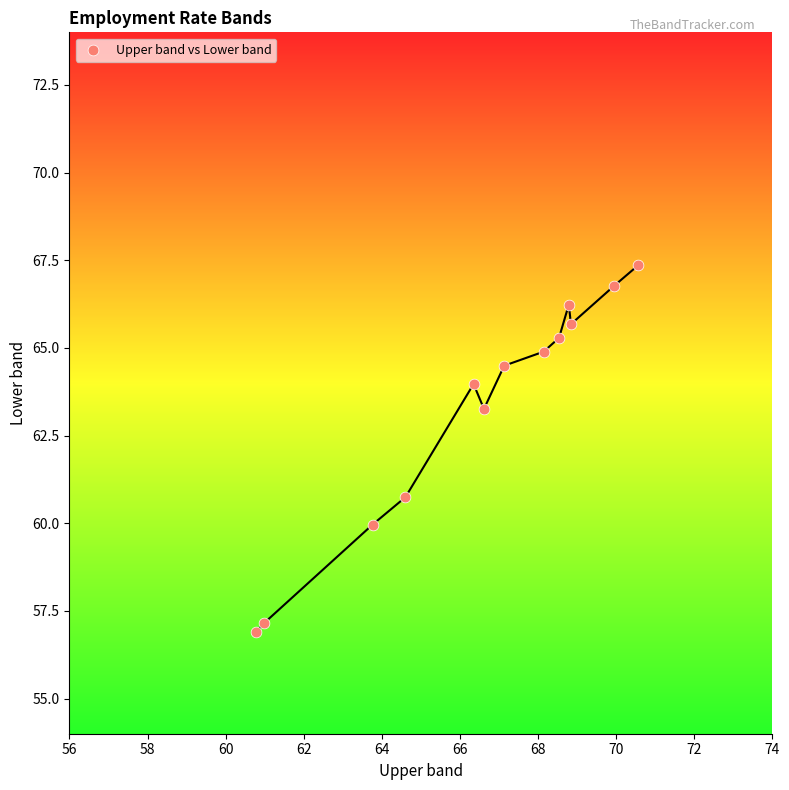

What is the range of X values (max minus min)?

9.8